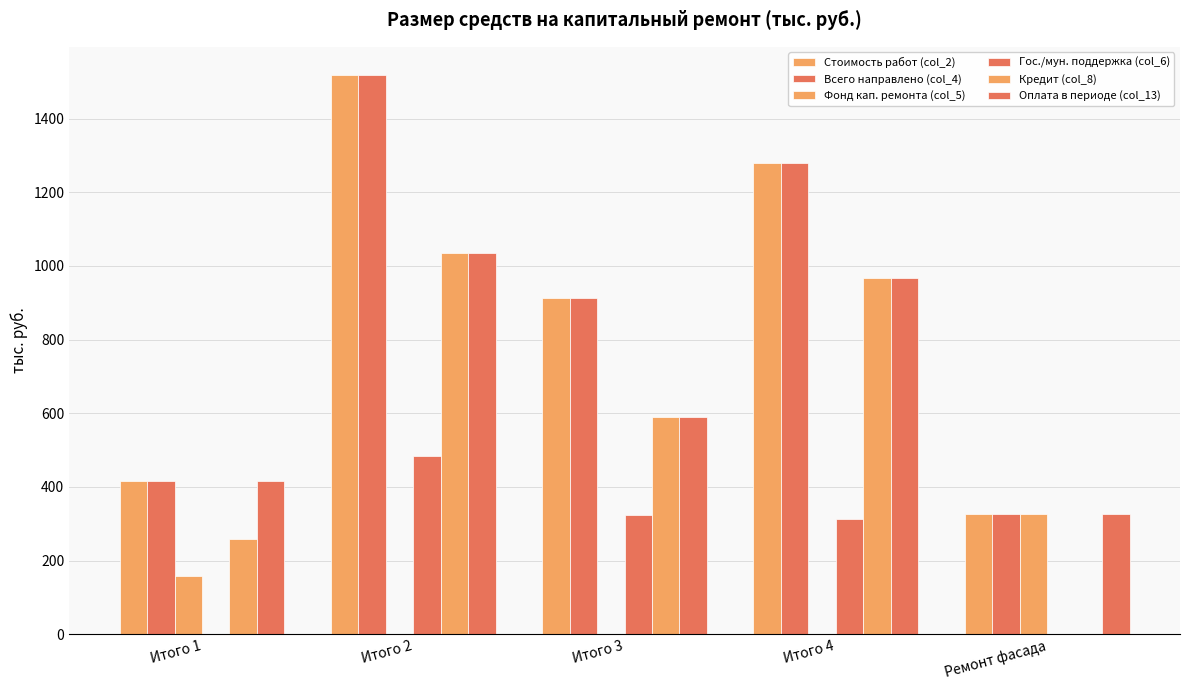

How many distinct data groups are displayed?

6